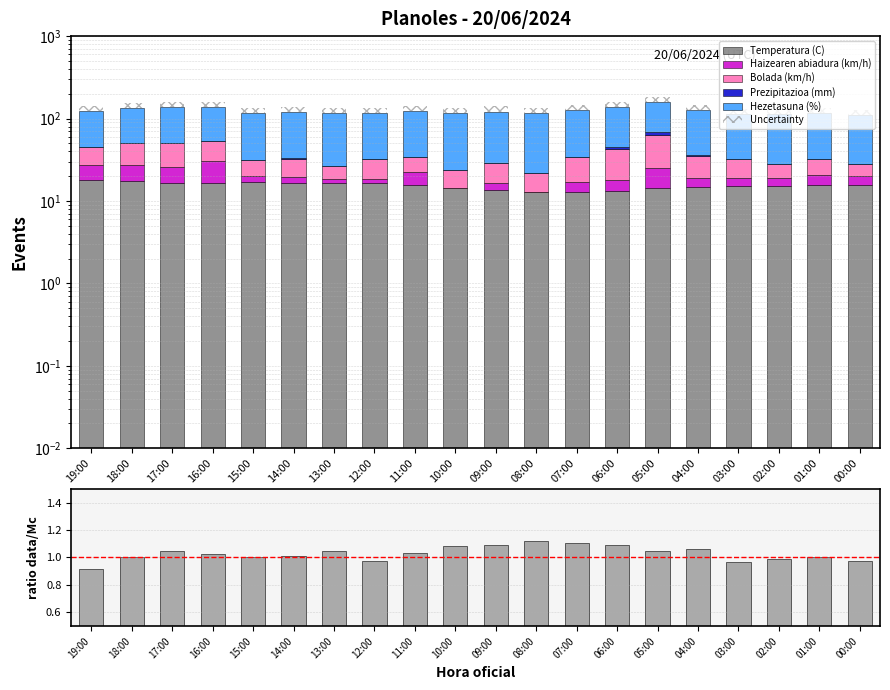

Is the value of Bolada (km/h) at 03:00 greater than the value of Haizearen abiadura (km/h) at 13:00?

Yes